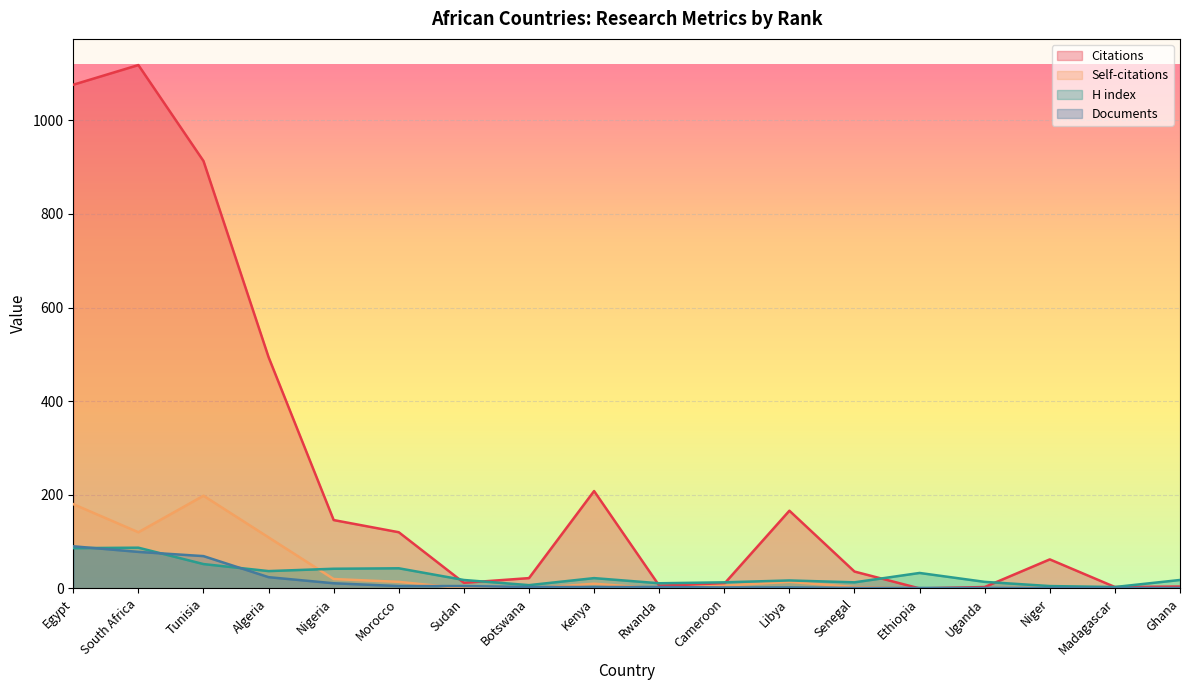

How many categories are shown in the chart?

18